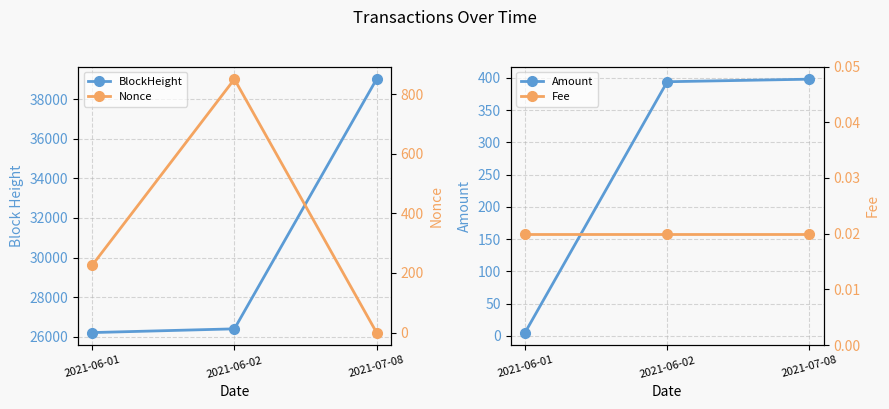

How many lines are shown in the chart?

4